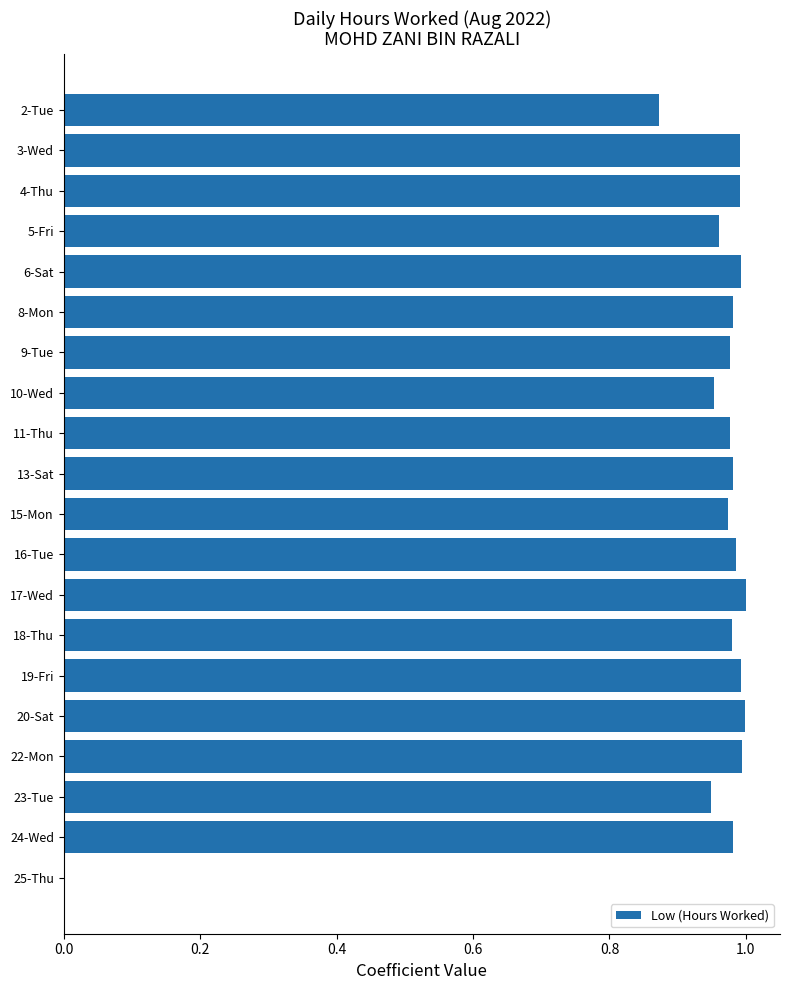

What is the sum of the values at 24-Wed and 8-Mon?

2.0